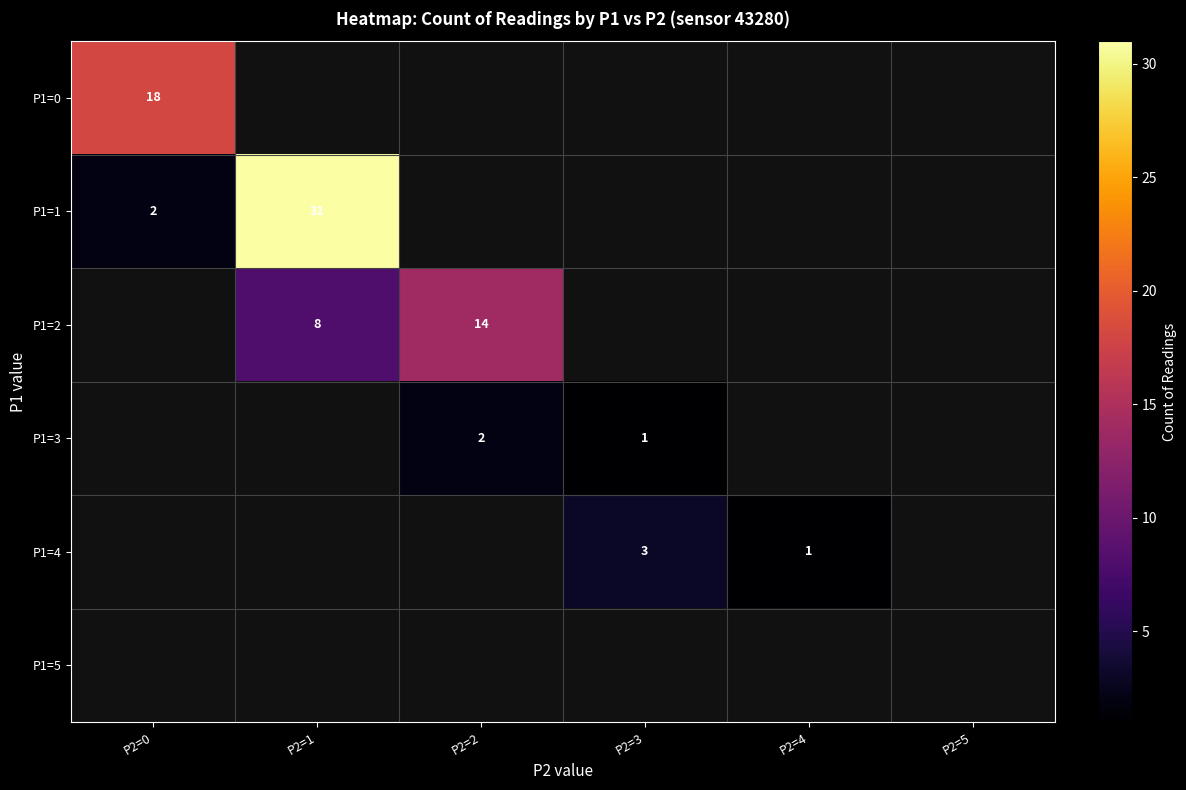

What is the greatest value displayed?

31.0